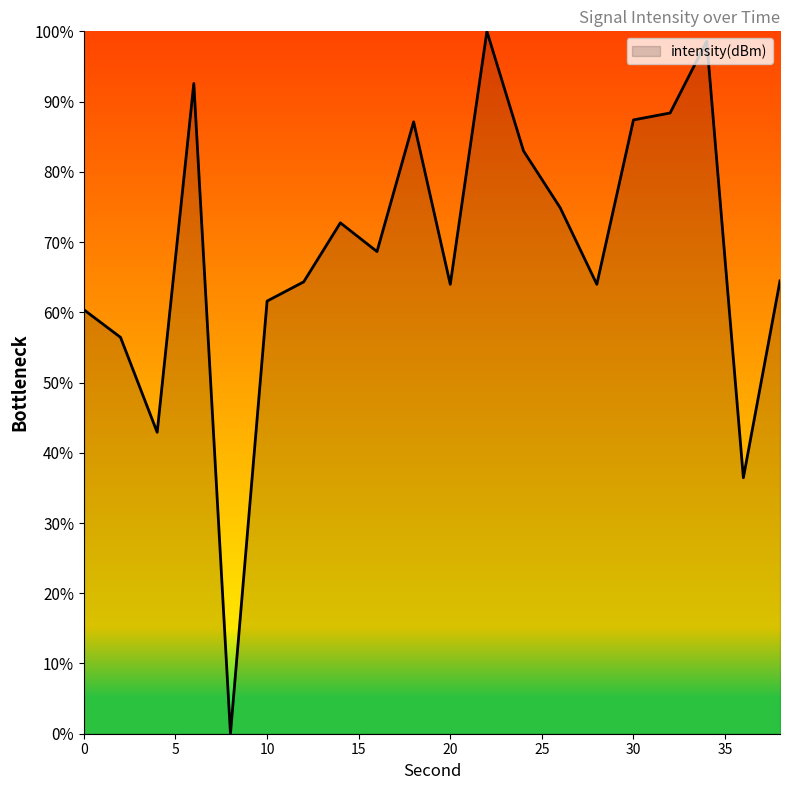

What is the maximum value shown in the chart?

100.0